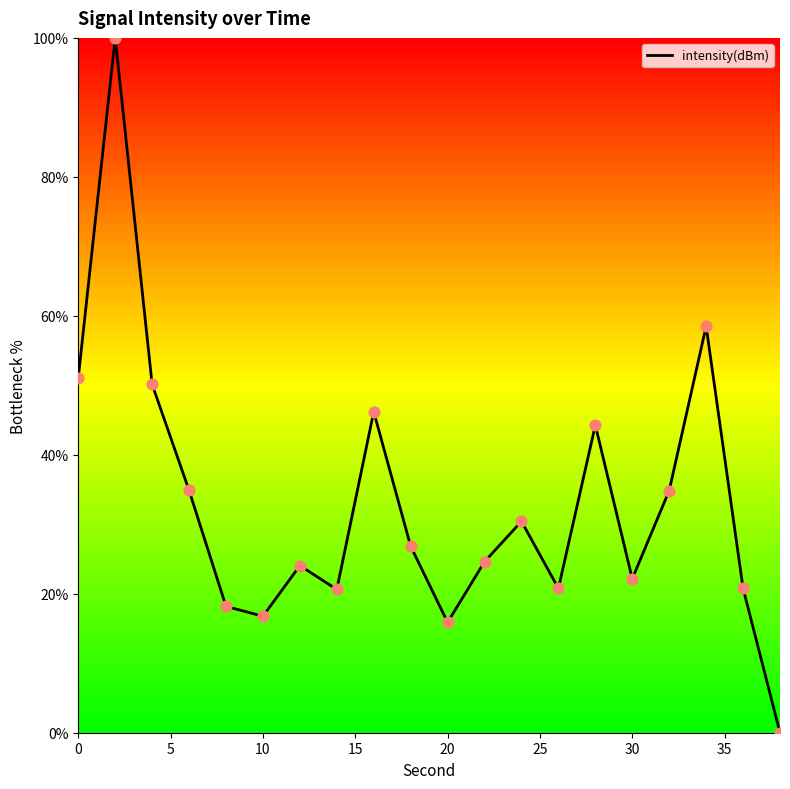

What is the difference between the maximum and minimum values?

100.0